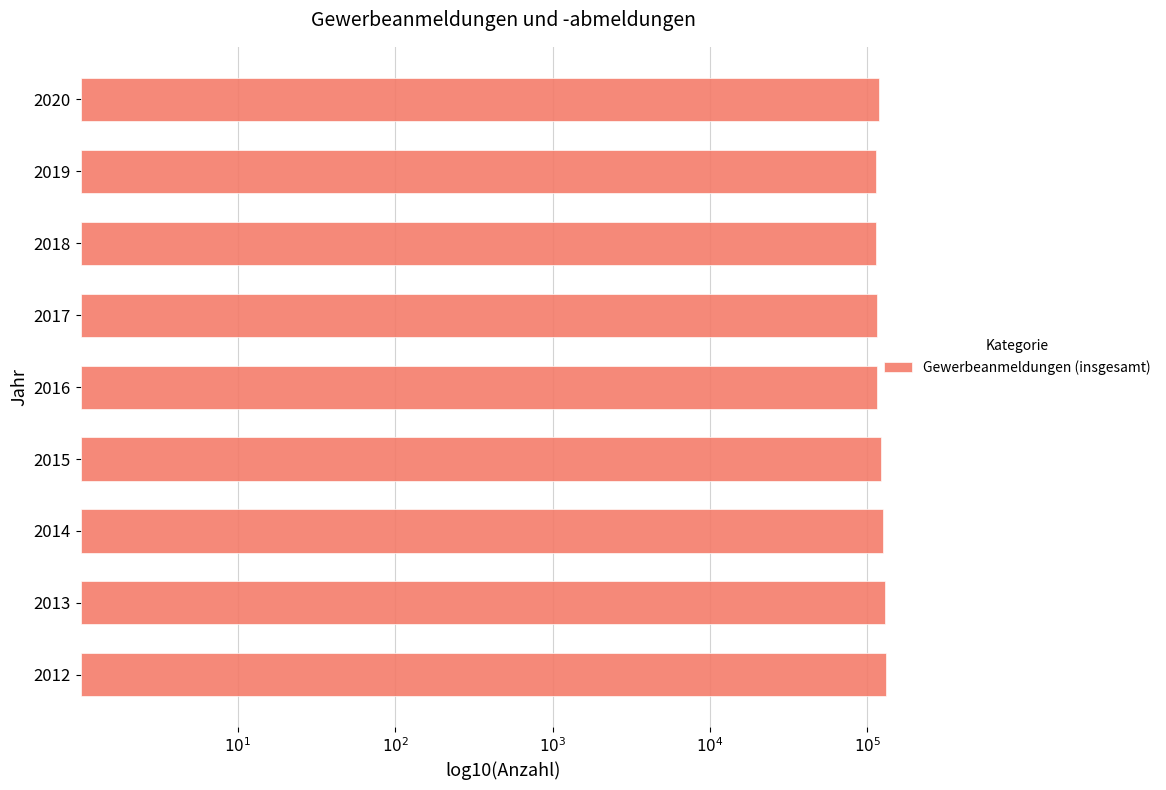

Does the chart contain any negative values?

No